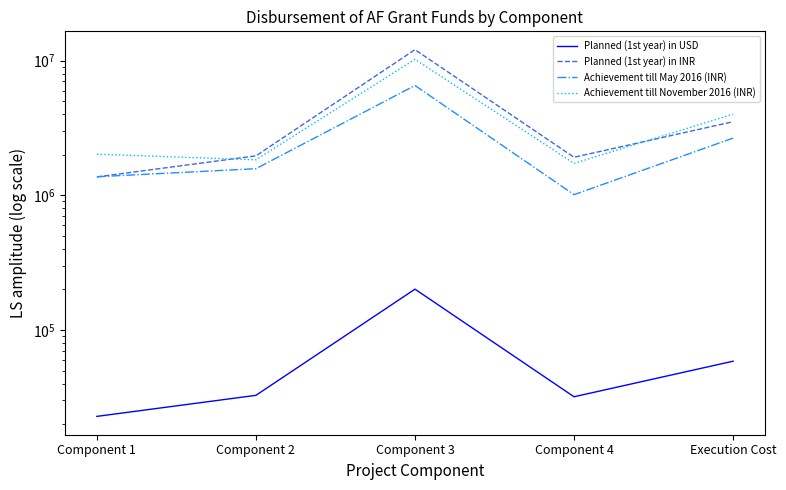

Does the chart have visible grid lines?

No